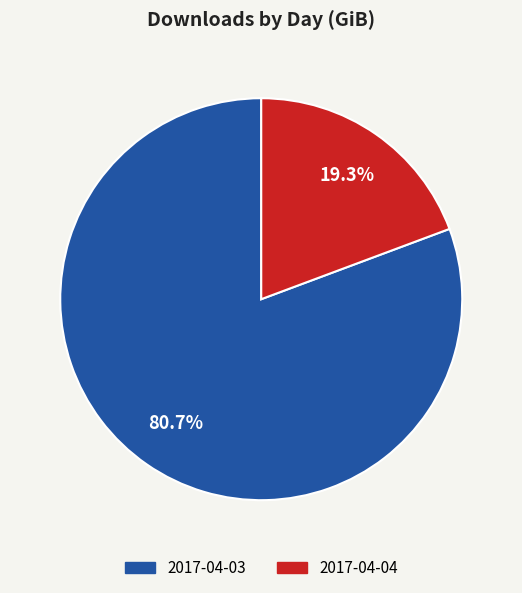

Is it true that 2017-04-04 is 19% of the pie?

True